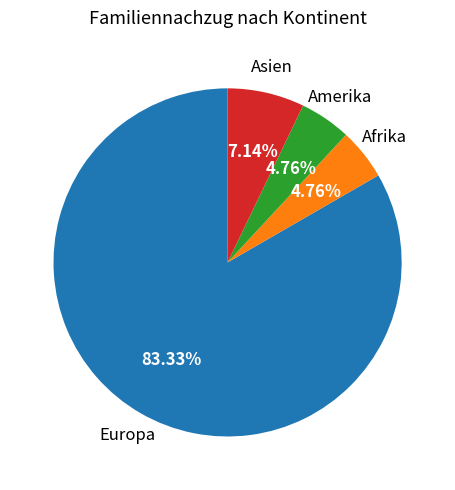

Is there any slice that represents more than half of the pie?

Yes